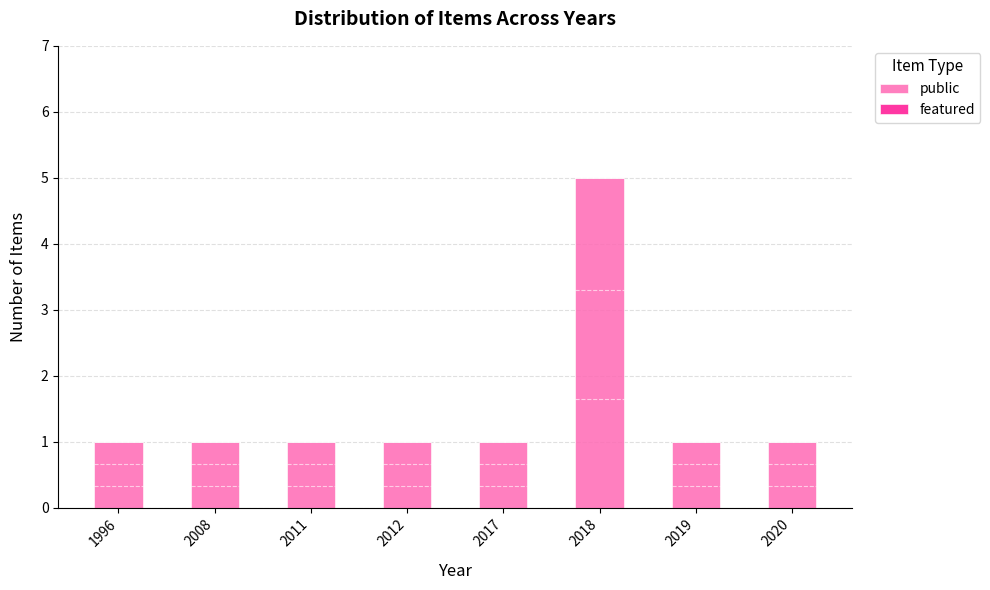

Is it true that the value at 2020 is 0?

False